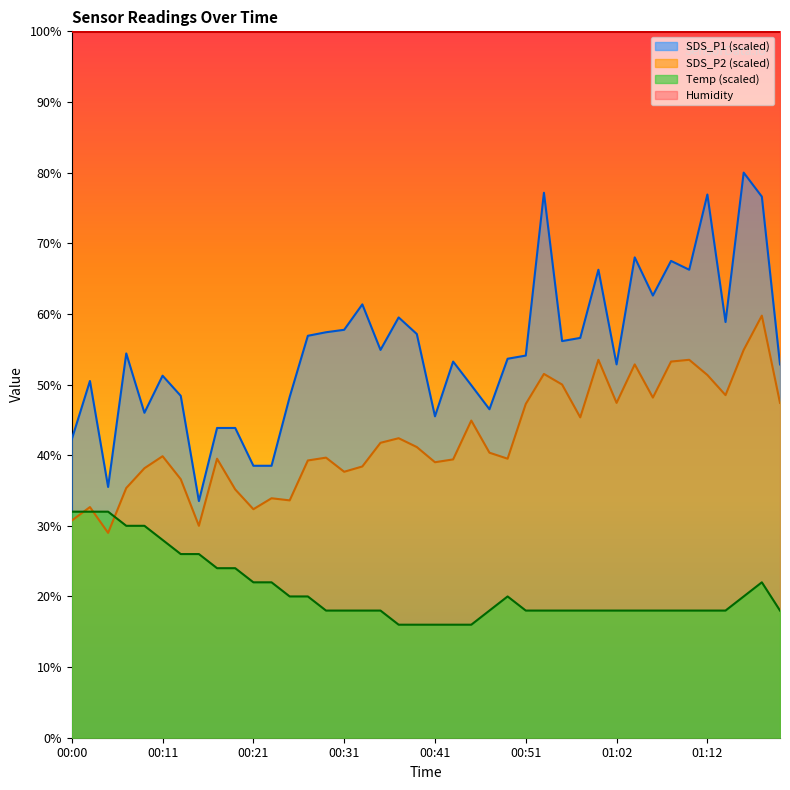

How many data points in SDS_P1 are less than 54?

19